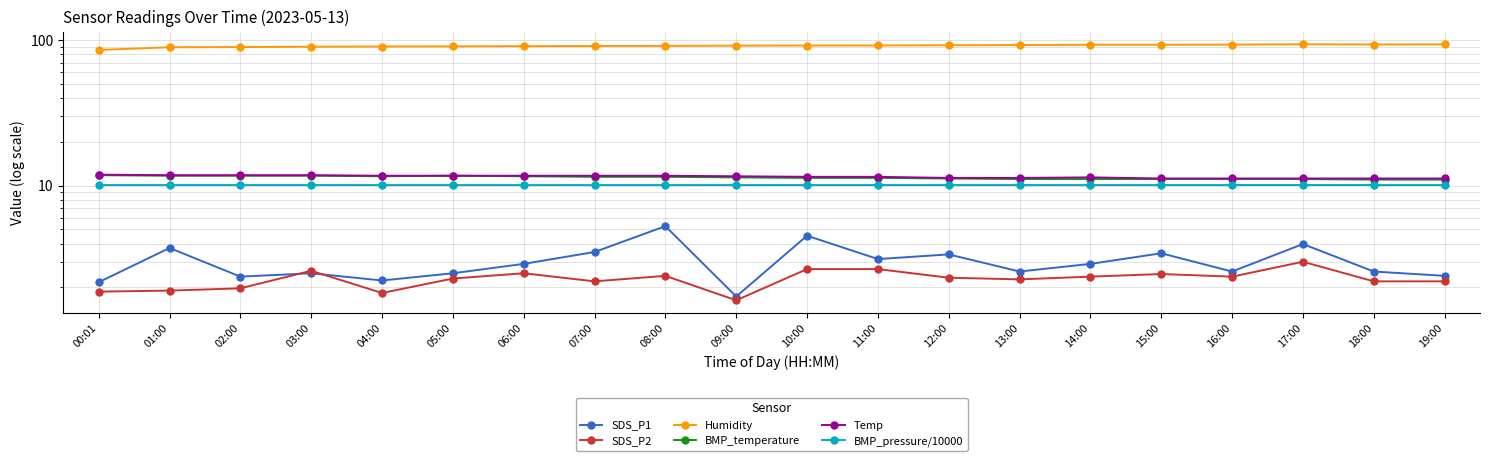

True or false: Humidity and Temp intersect in this chart.

False